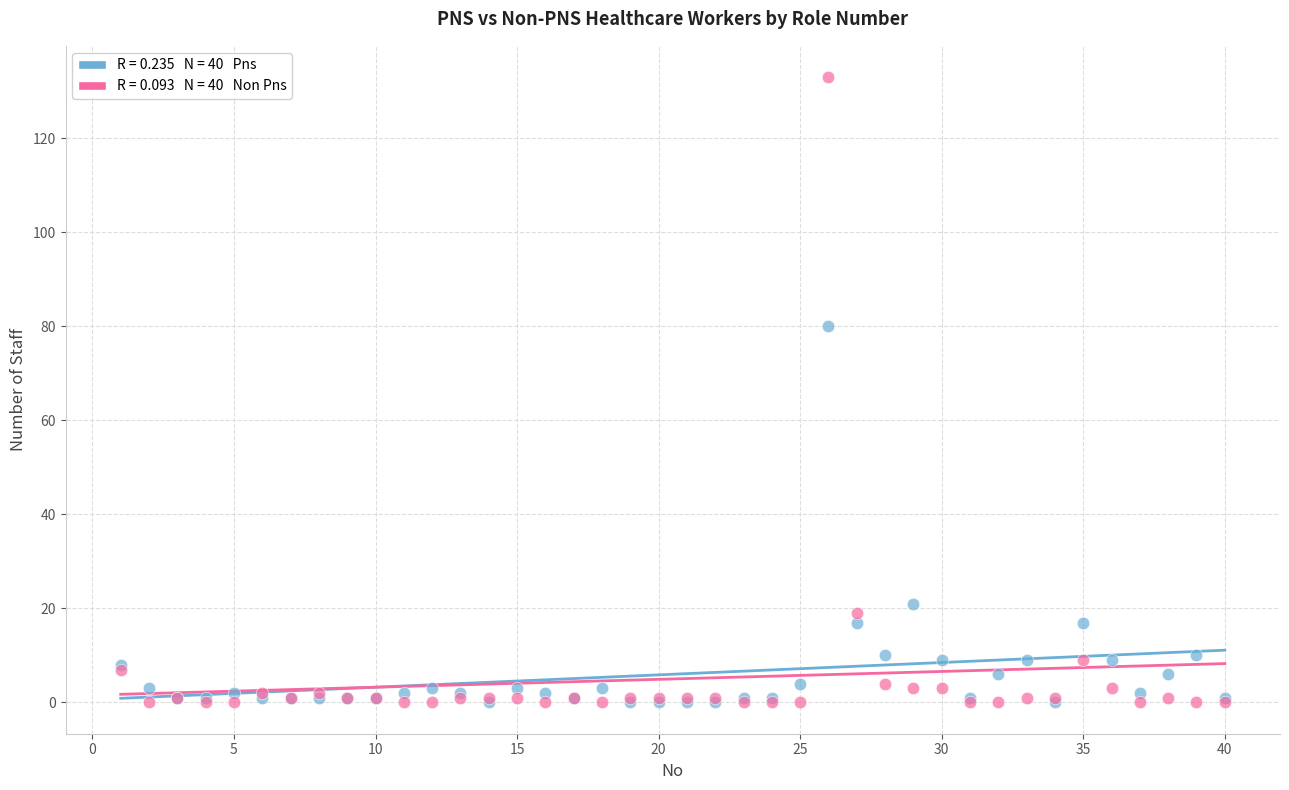

Across all series, what Y value is closest to 66?

80